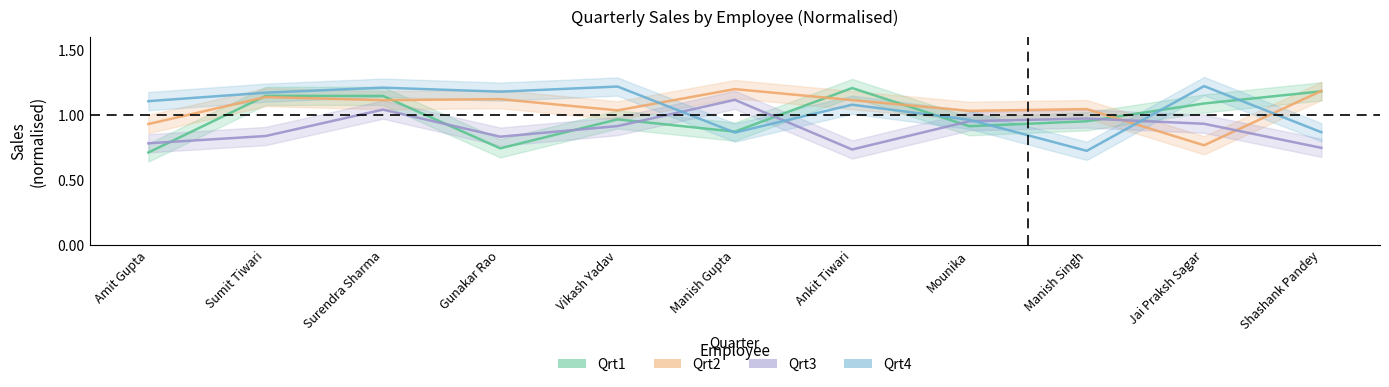

Which label corresponds to the largest value in the chart?

Jai Praksh Sagar